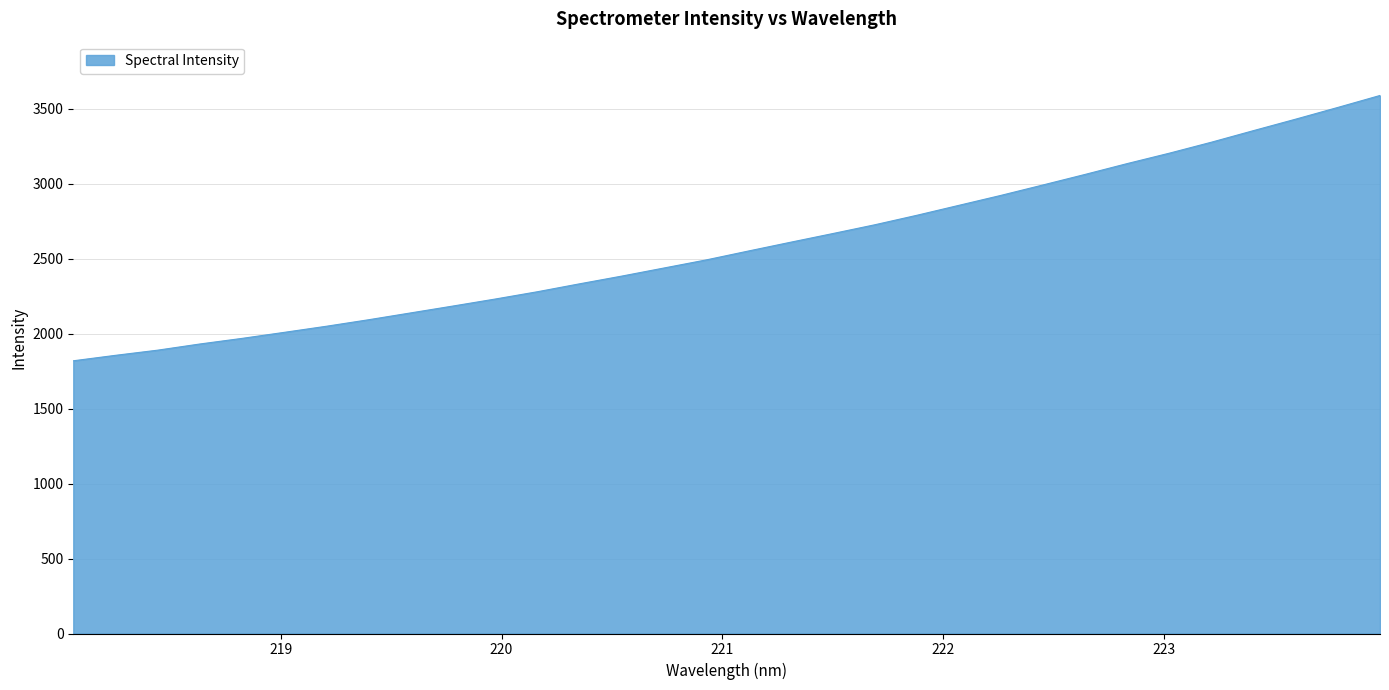

What is the smallest value displayed?

1818.6